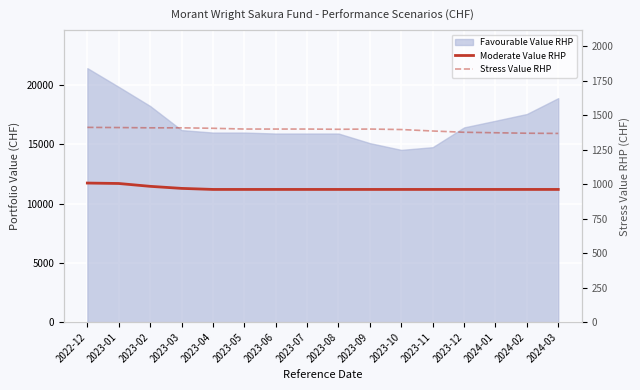

The value of Stress Value RHP at 2024-02 is 2425.5. True or false?

False